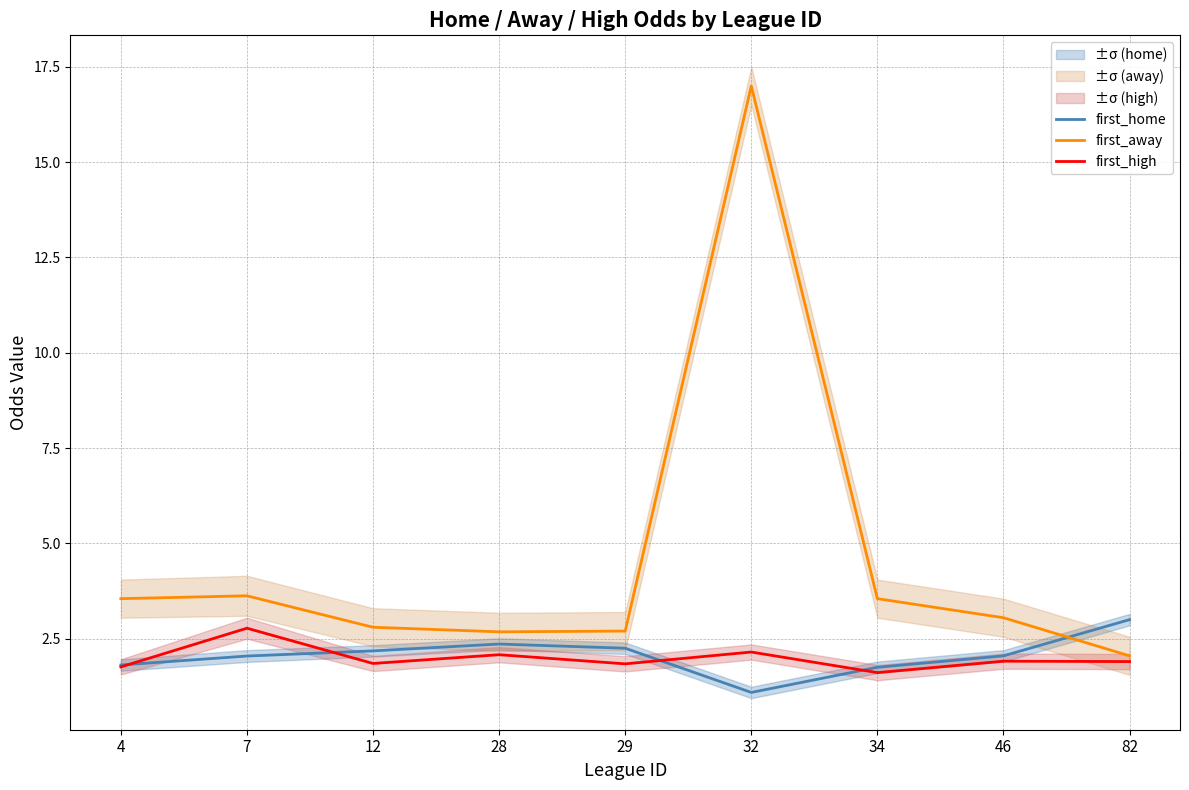

At which label does first_away reach its minimum?

82